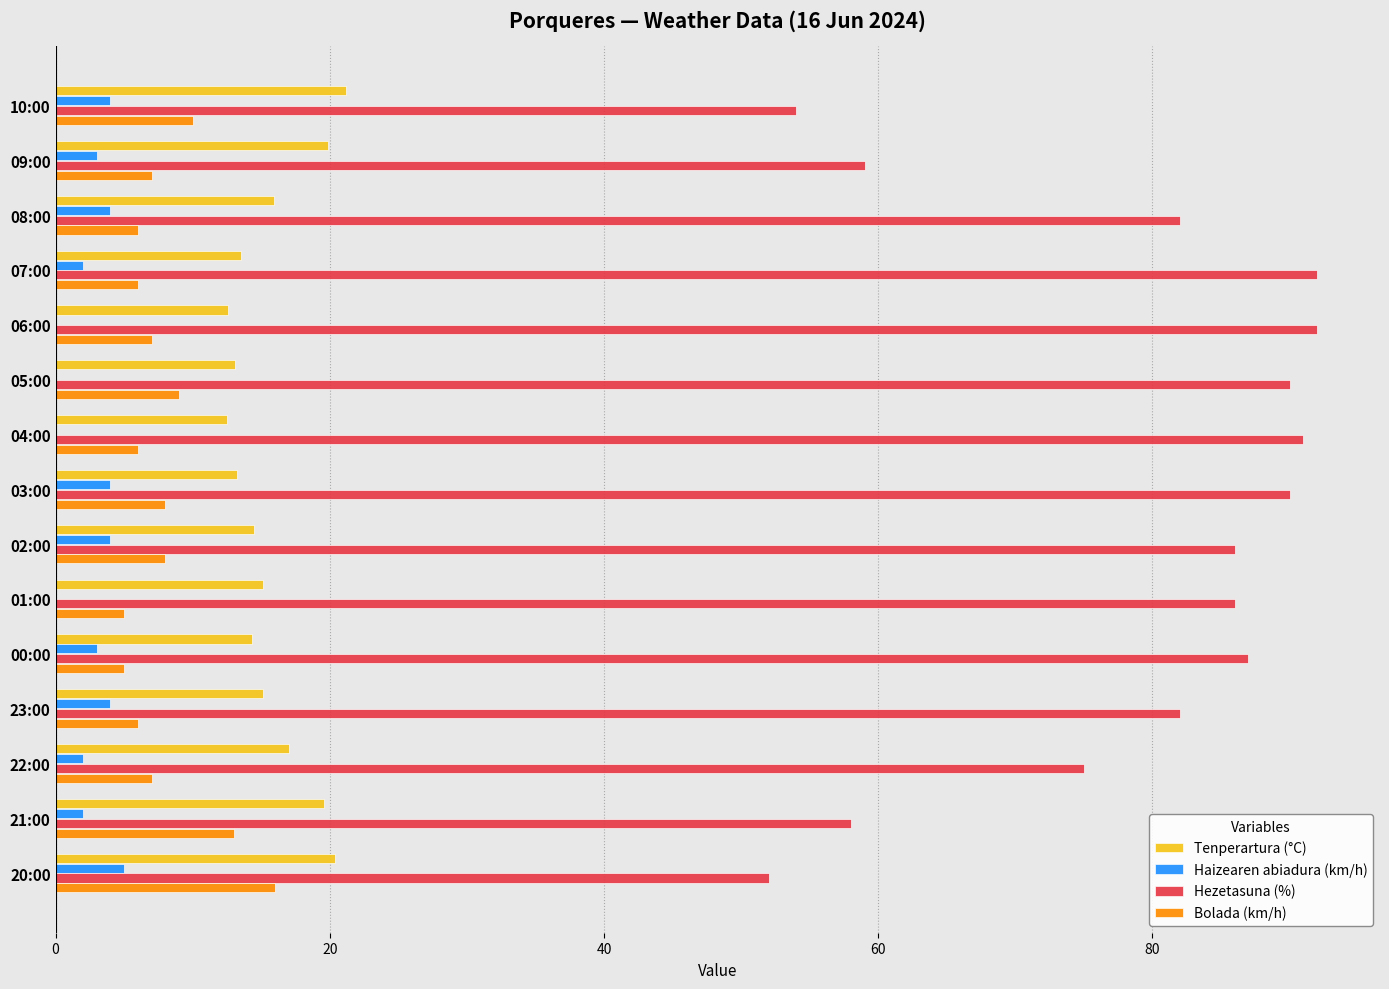

What is the sum of all Hezetasuna (%) values?

1176.0